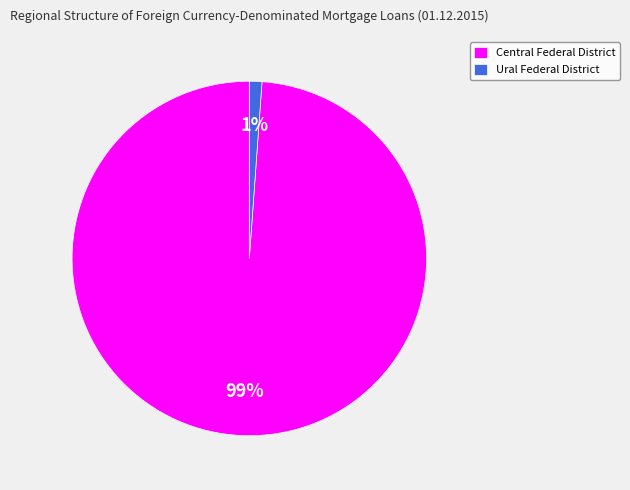

The Central Federal District slice represents 99% of the pie. True or false?

True